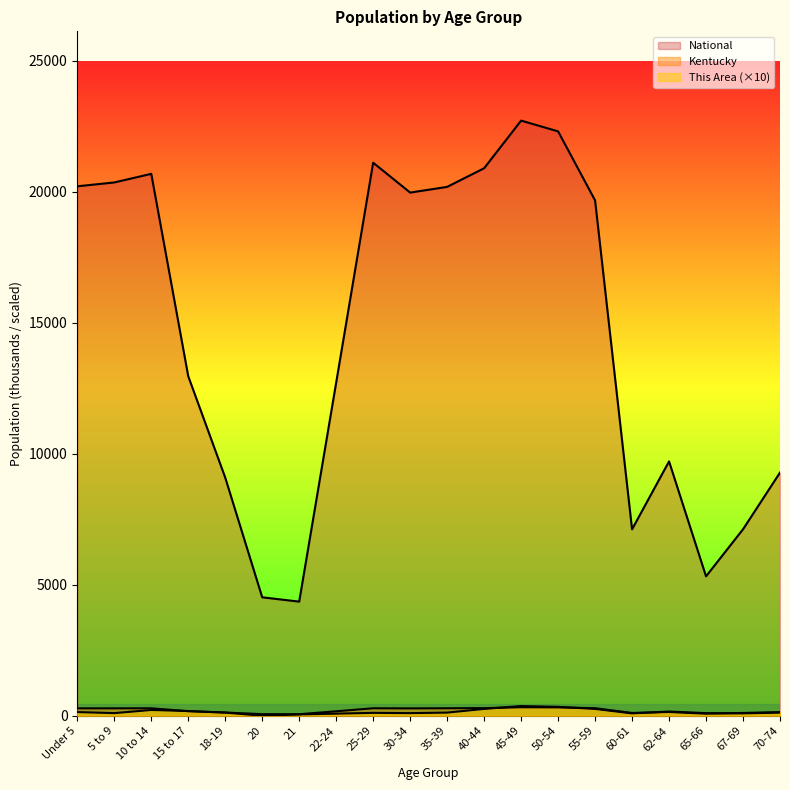

The value of National at 60-61 is 7113.7. True or false?

True